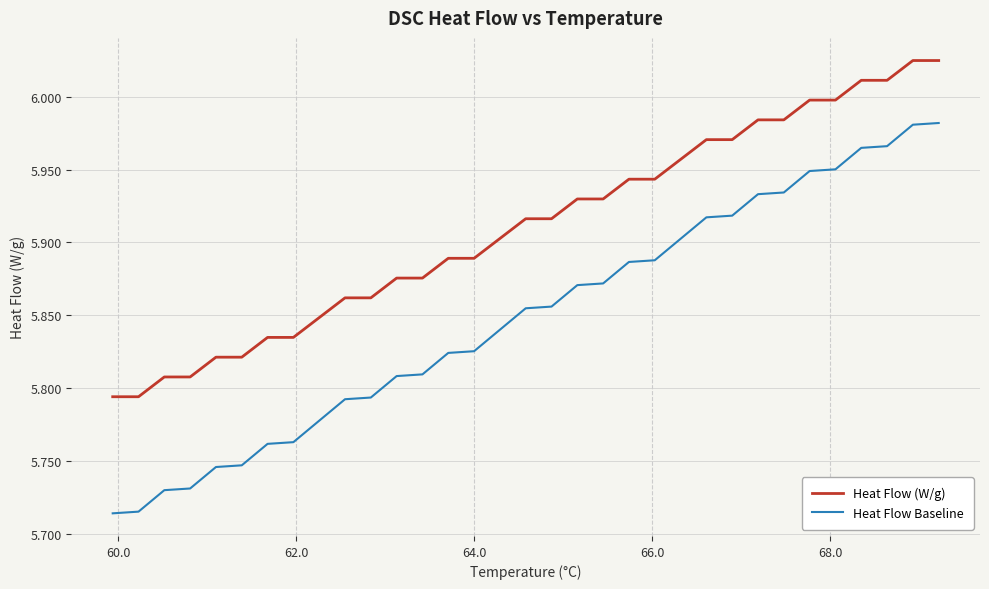

List the series in order of their peak value, highest first.

Heat Flow (W/g), Heat Flow Baseline